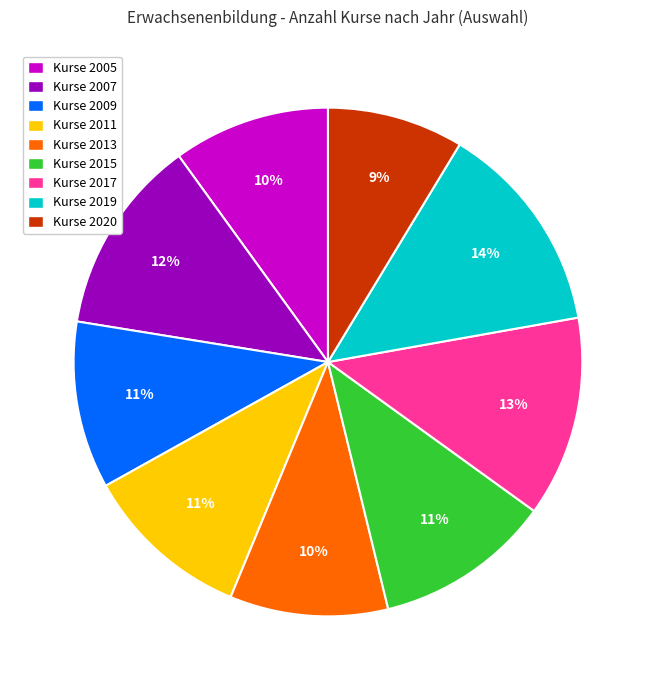

How many segments does this pie chart have?

9